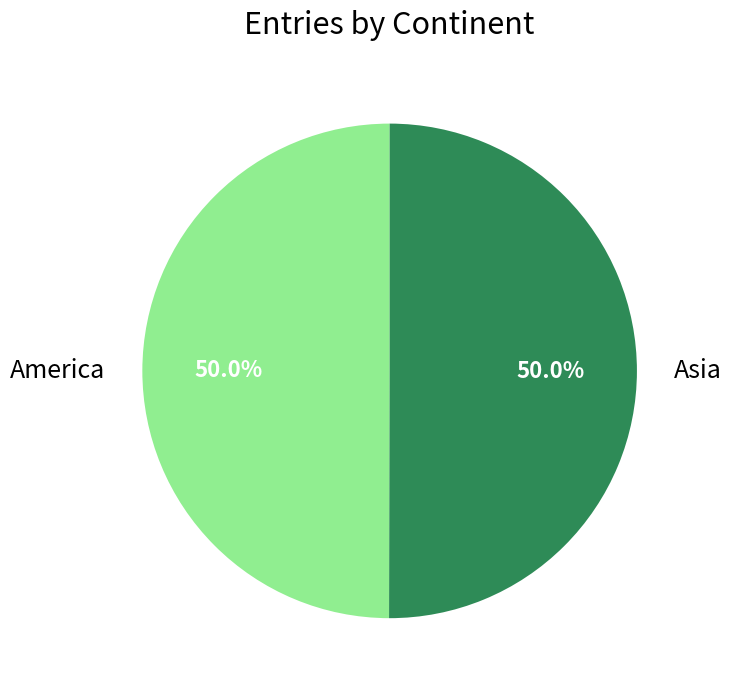

What portion of the pie excludes America?

50.0%